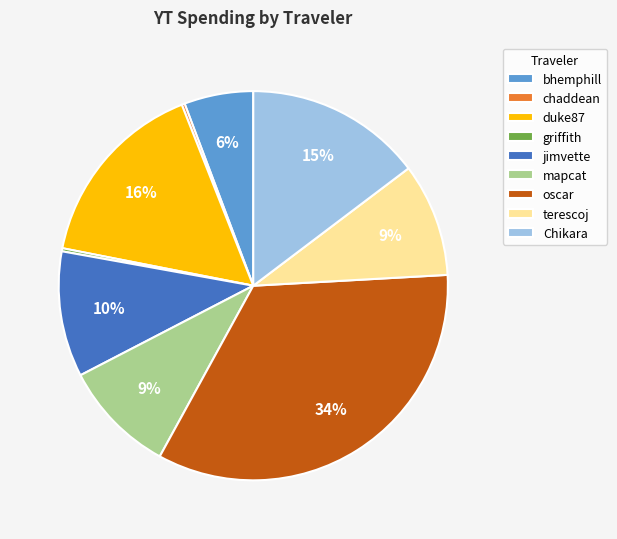

Which category has the biggest portion of the pie?

oscar